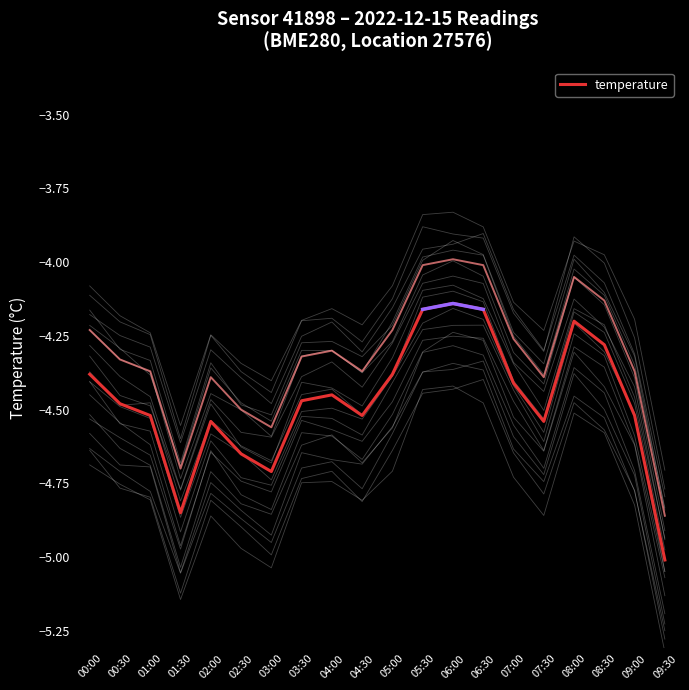

What is the value of the 4th point from the left?

-4.8